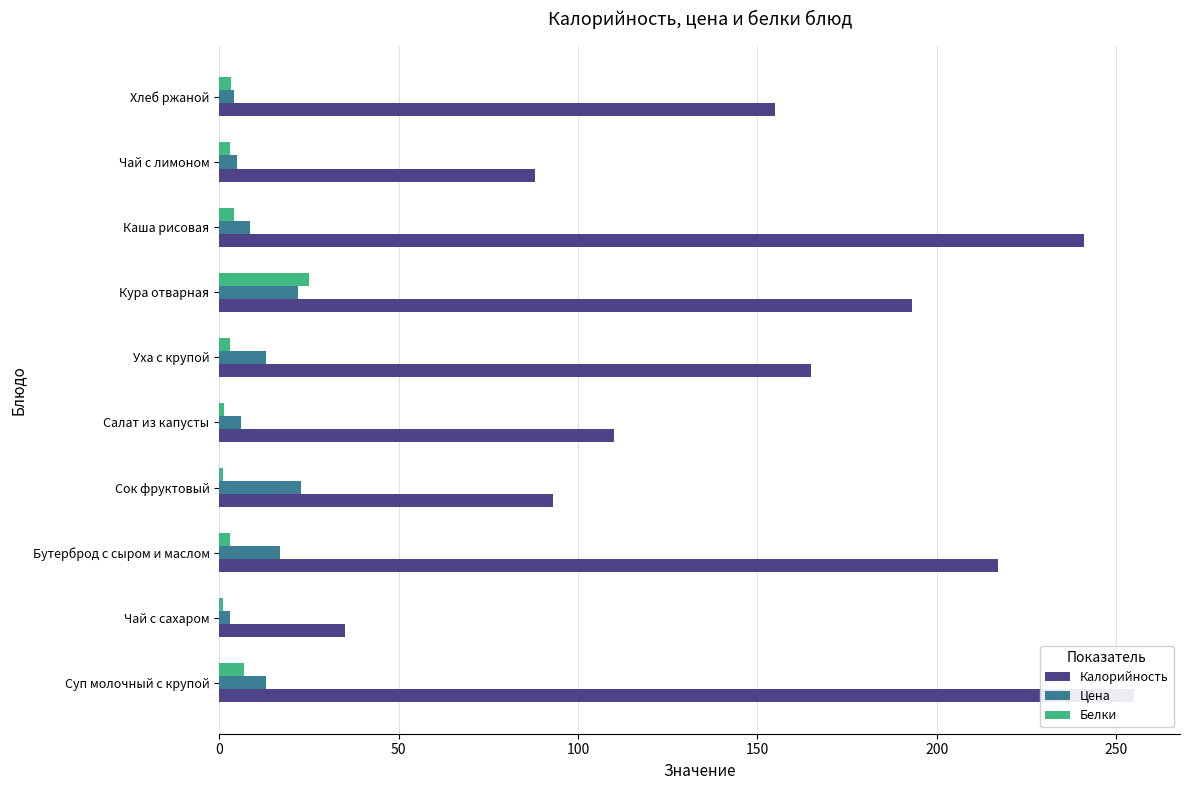

What is the value of the Цена bar at the 7th from the left?

22.0